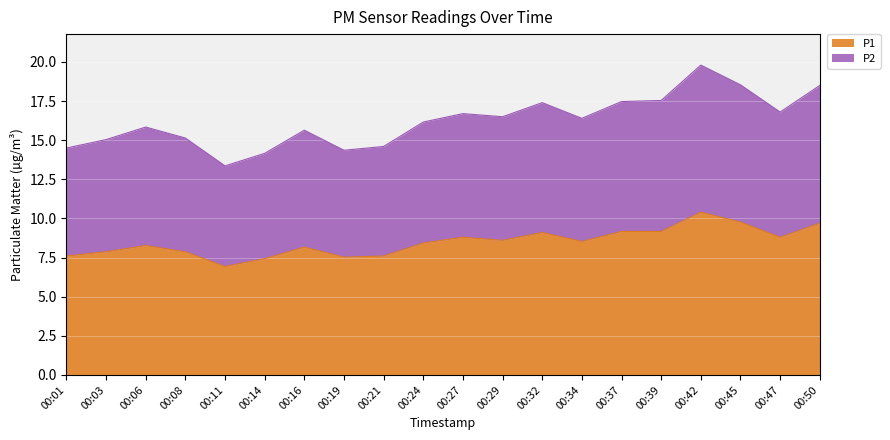

At which label does P2 reach its minimum?

00:11